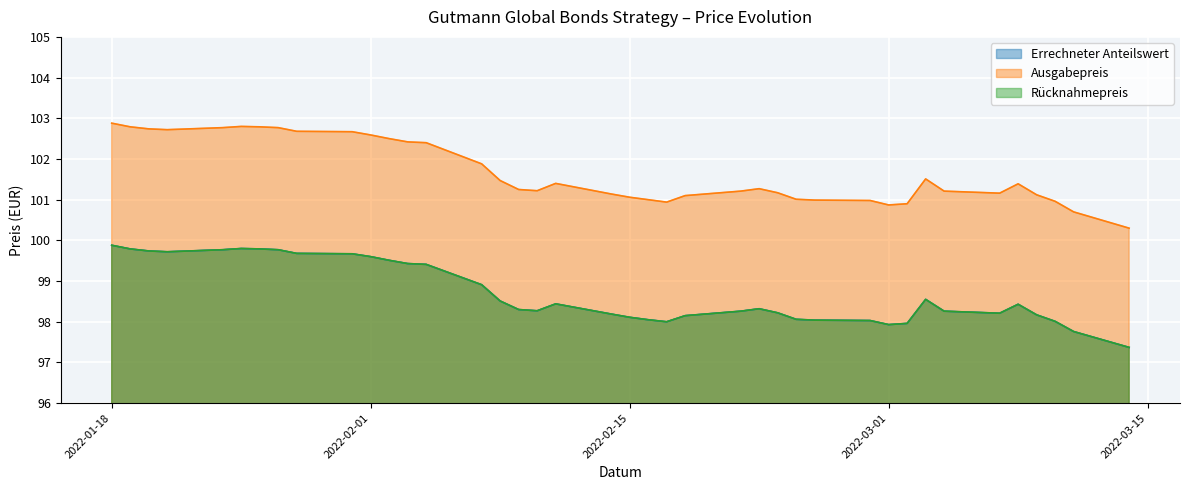

True or false: Rücknahmepreis and Ausgabepreis cross at least once.

False